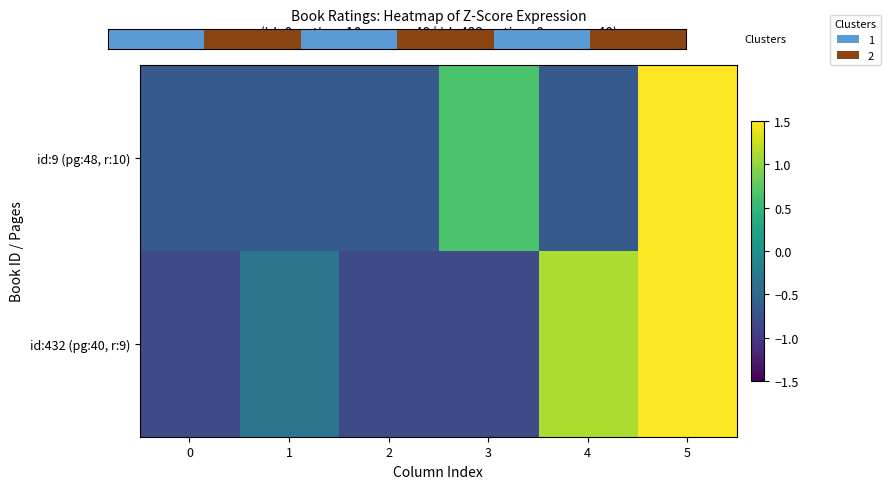

How many data points does each series have?

6